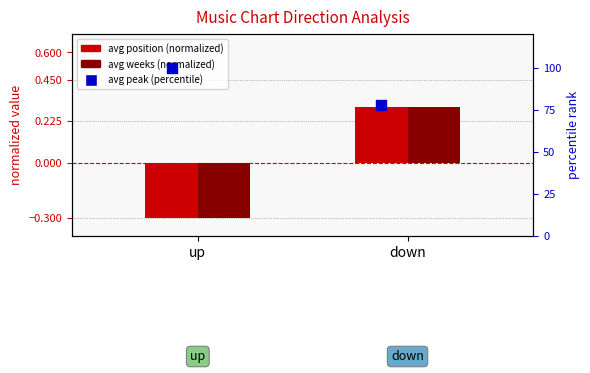

Which series has the largest total across all categories?

avg peak (percentile)